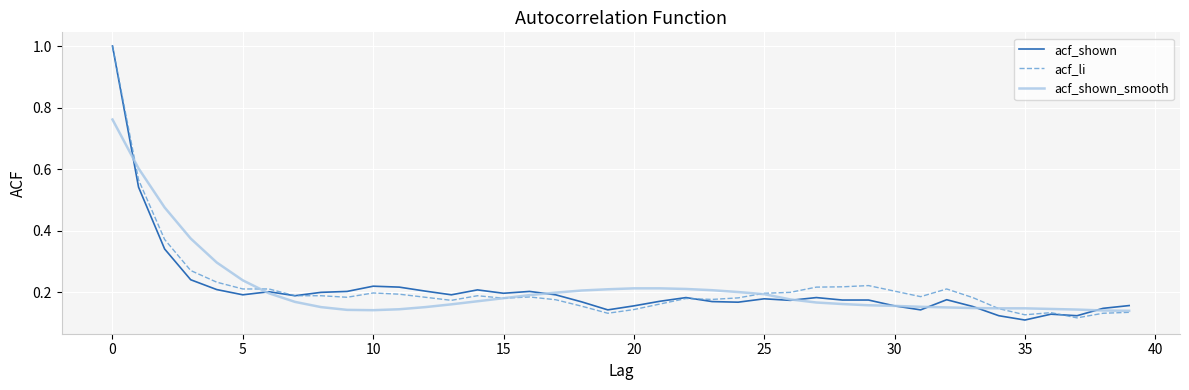

How many interior local valleys does the acf_shown_smooth series have?

1